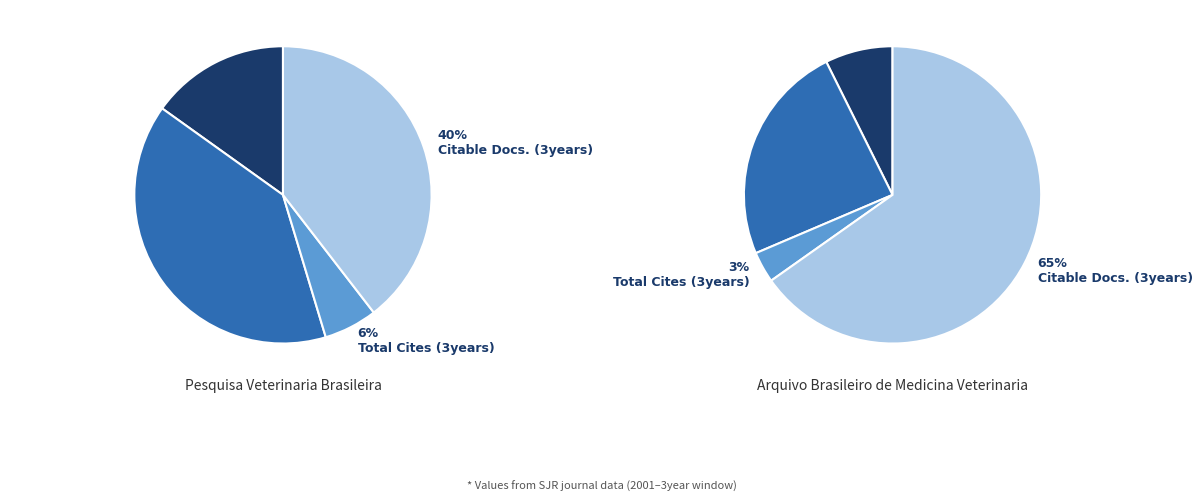

What percentage do Arquivo Brasileiro de Medicina Veterinaria and Pesquisa Veterinaria Brasileira together represent?

100.0%